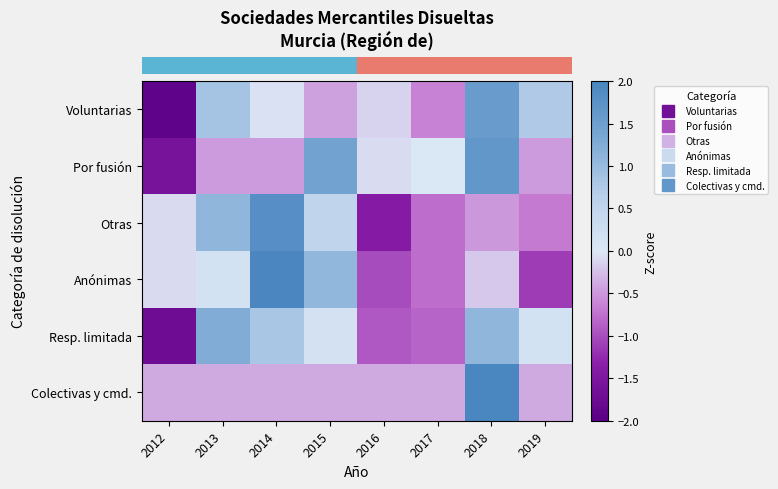

What is the minimum value shown in the chart?

-1.9